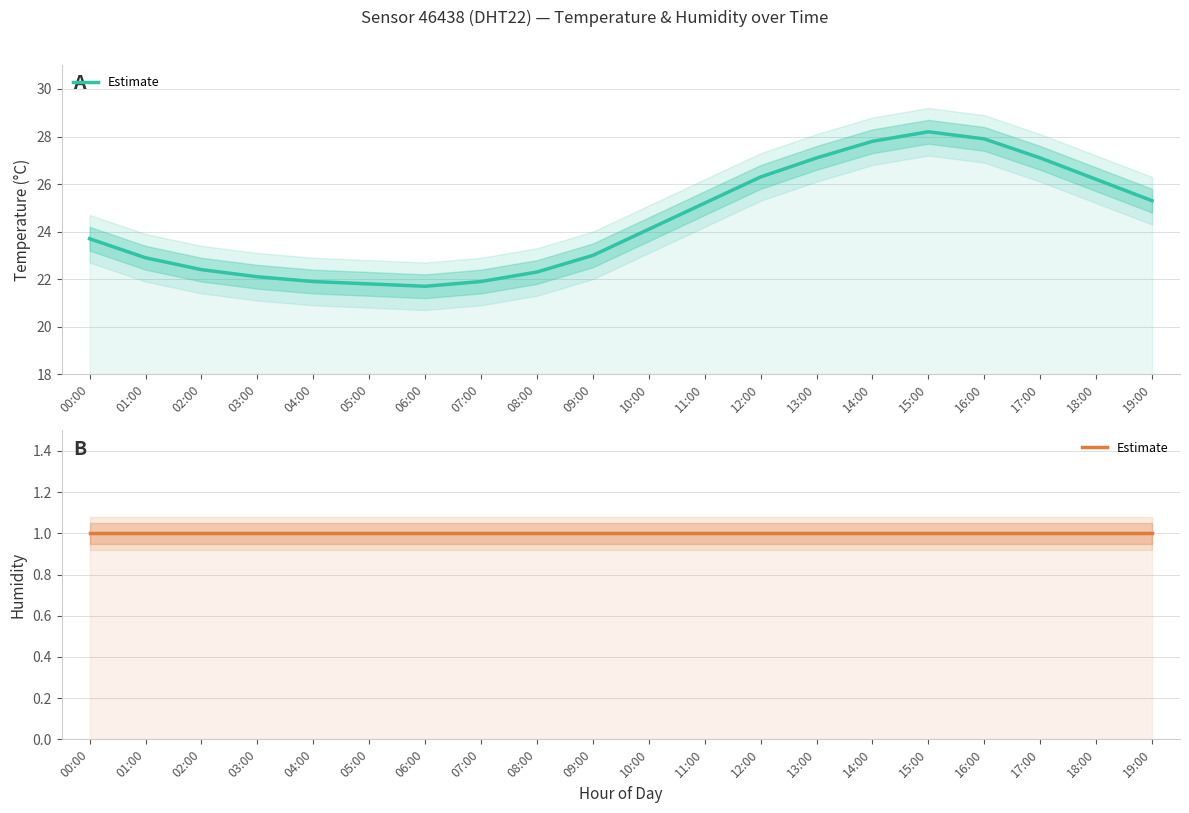

Which series has the largest total across all categories?

temperature_upper